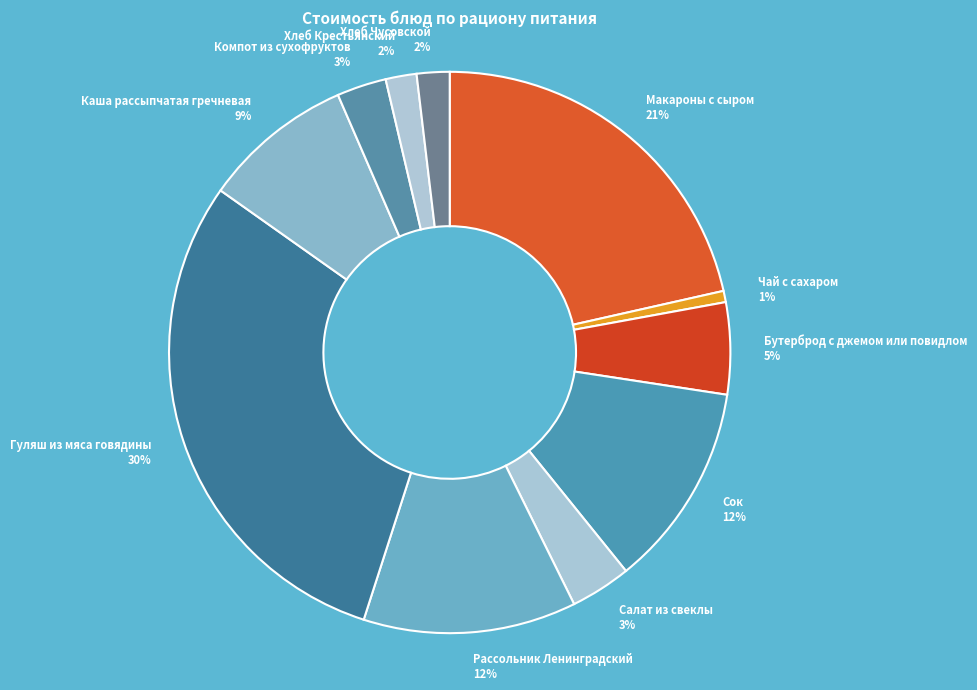

To the nearest percent, what is the difference between the largest and smallest slice percentages?

29%